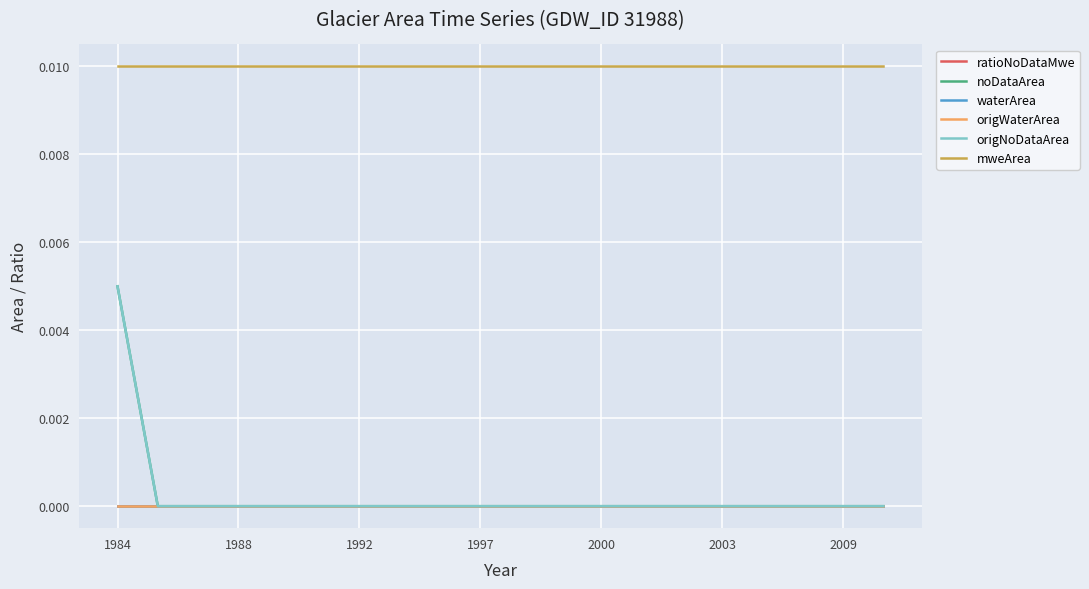

Which series has the widest spread of values?

noDataArea